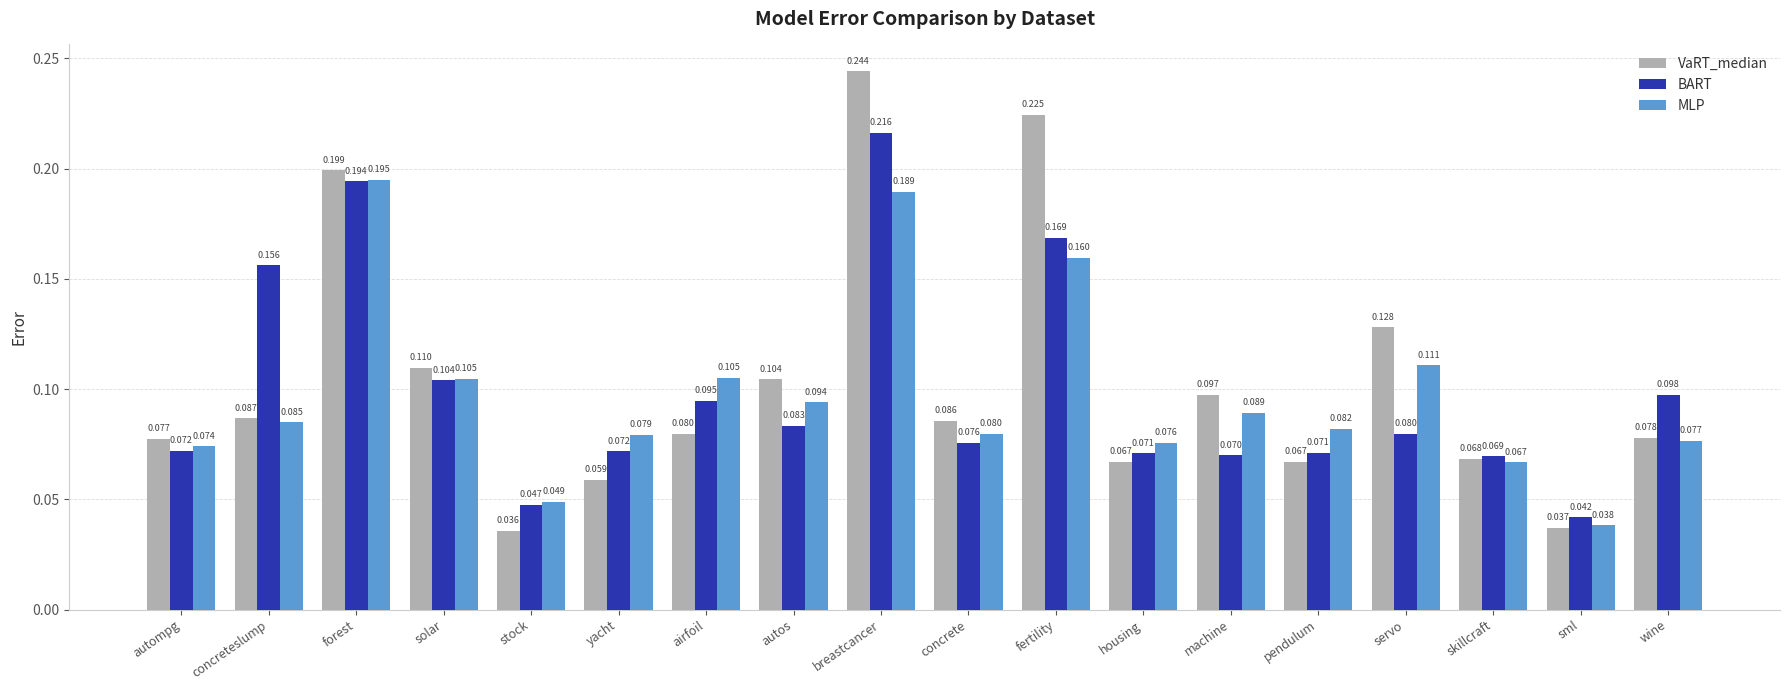

Which series has the largest total across all categories?

VaRT_median